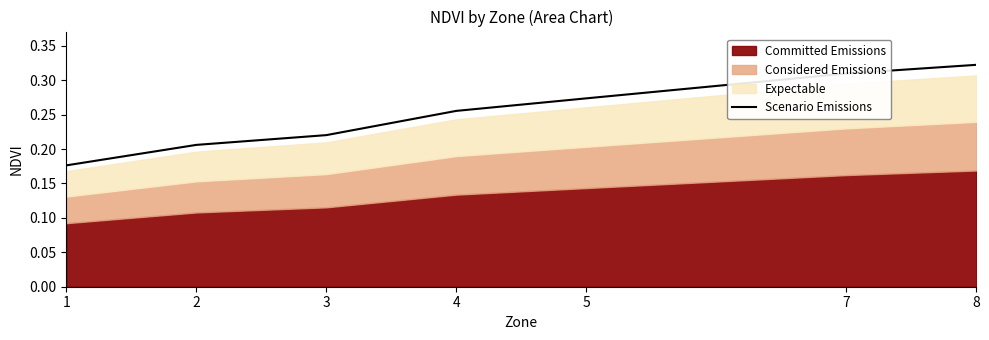

What is the greatest value displayed?

0.3